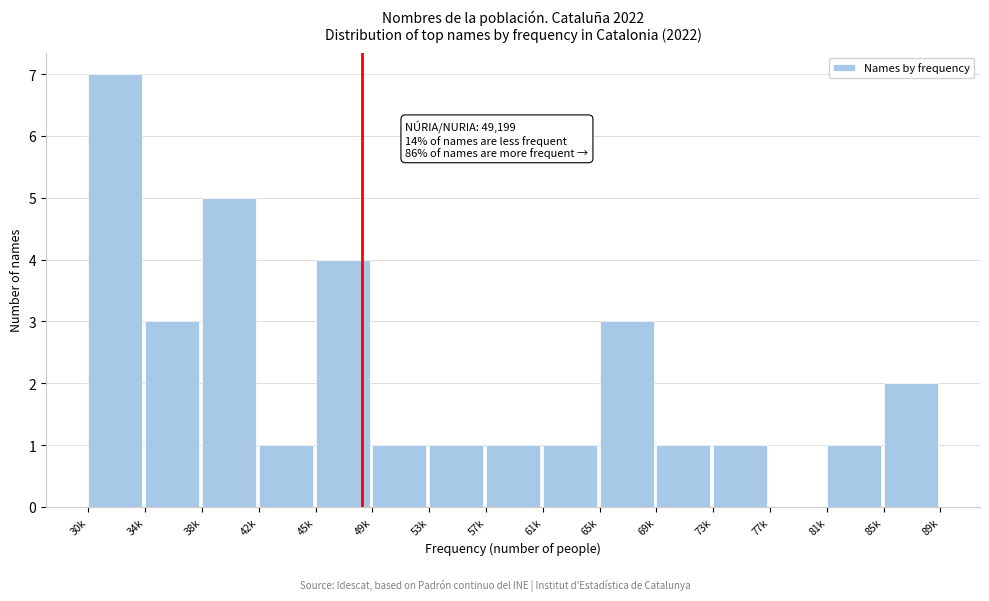

Reading left to right, extract all data points from this chart.

30k=7	34k=3	38k=5	42k=1	45k=4	49k=1	53k=1	57k=1	61k=1	65k=3	69k=1	73k=1	77k=0	81k=1	85k=2